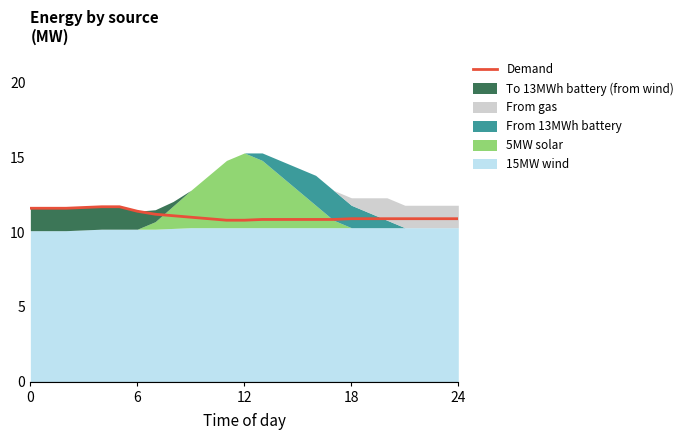

What is the highest value of the Demand series?

11.7